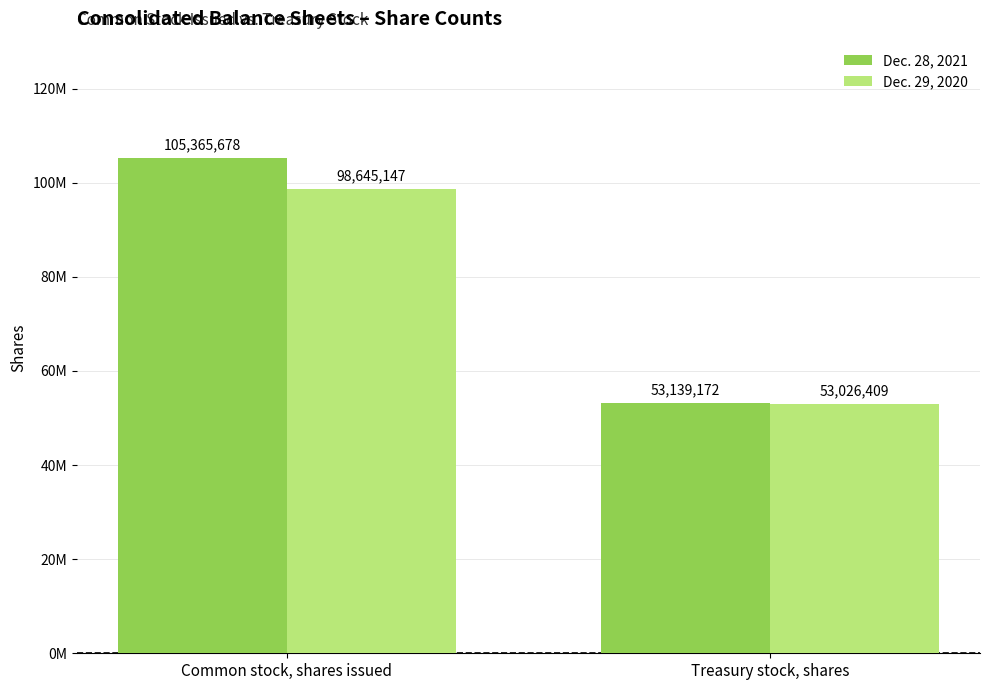

At which category is the sum across all series the highest?

Common stock, shares issued